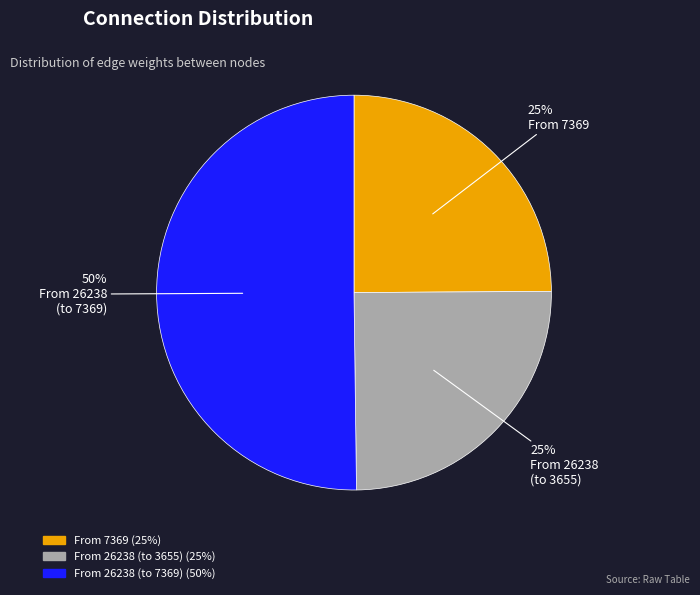

To the nearest percent, what is the difference between the largest and smallest slice percentages?

25%